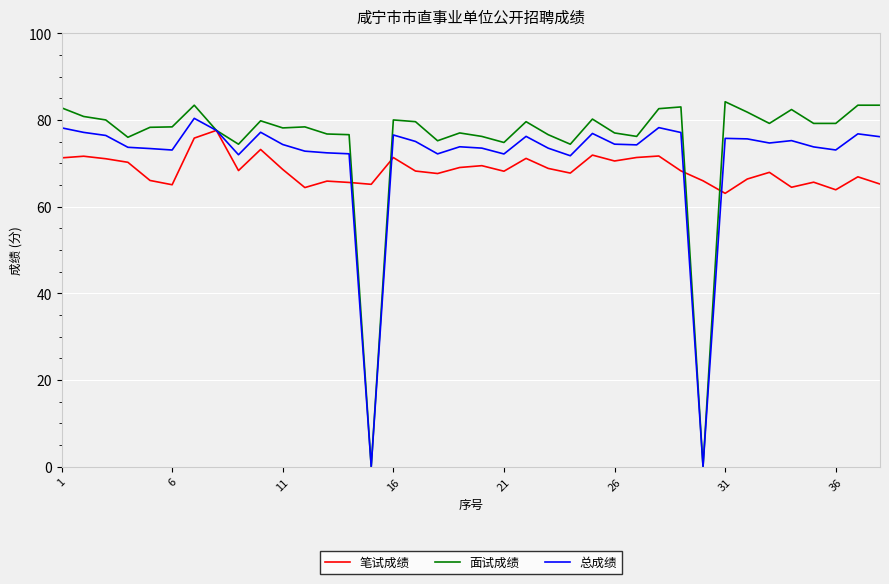

Count the number of categories in the chart.

38